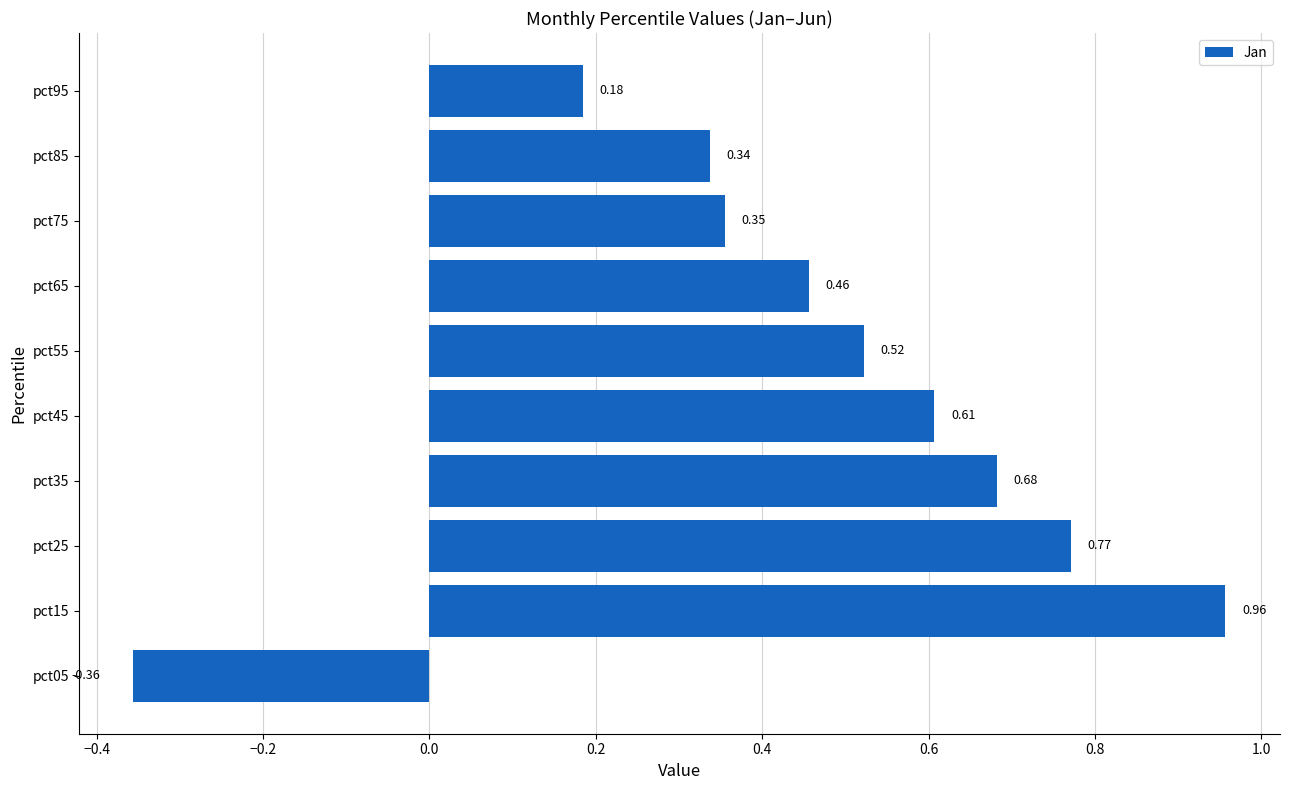

What is the difference between the second highest and minimum values?

1.1